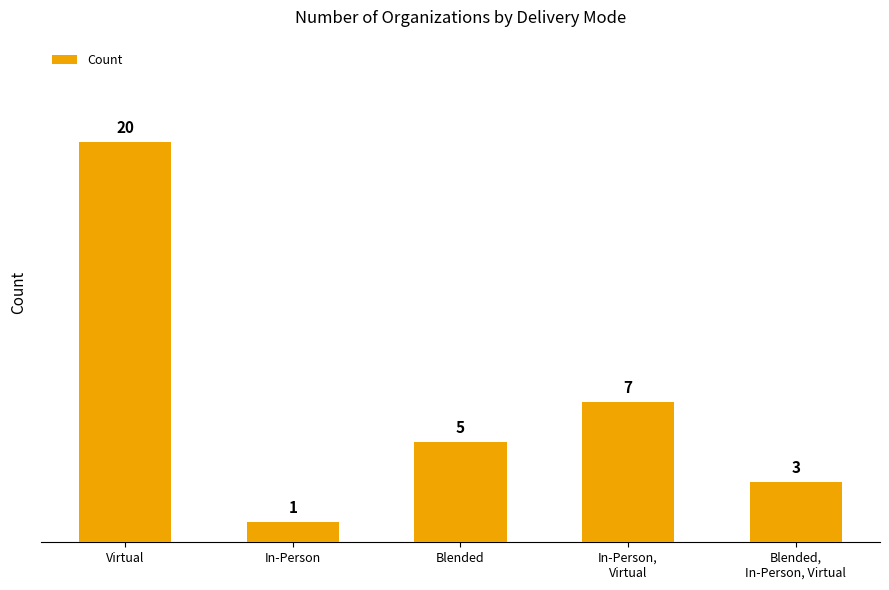

Reading right to left, transcribe all the data shown in this chart.

3	7	5	1	20